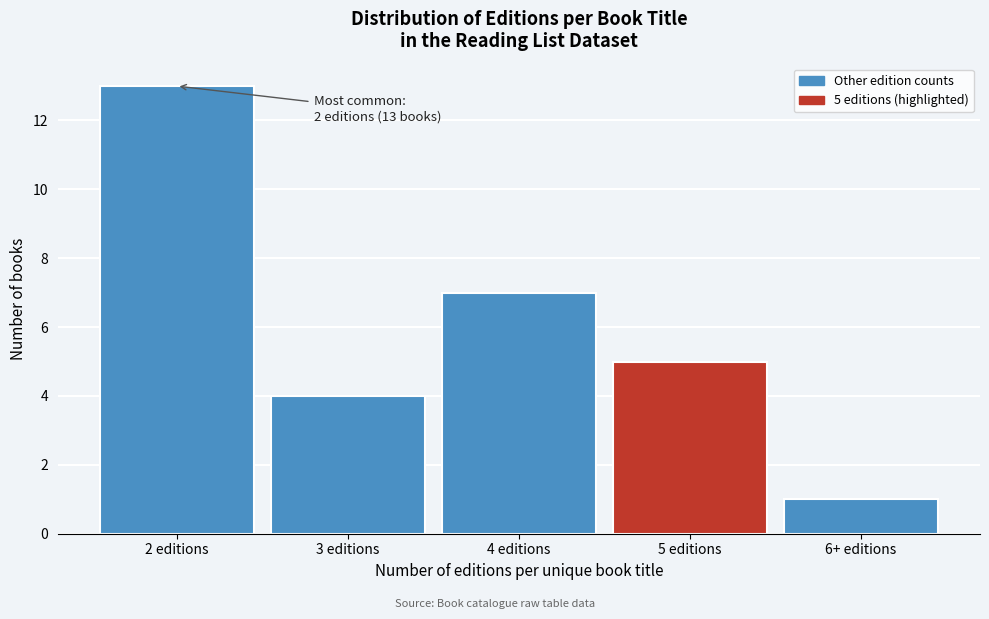

Reading right to left, list all the values displayed in this chart.

1	5	7	4	13